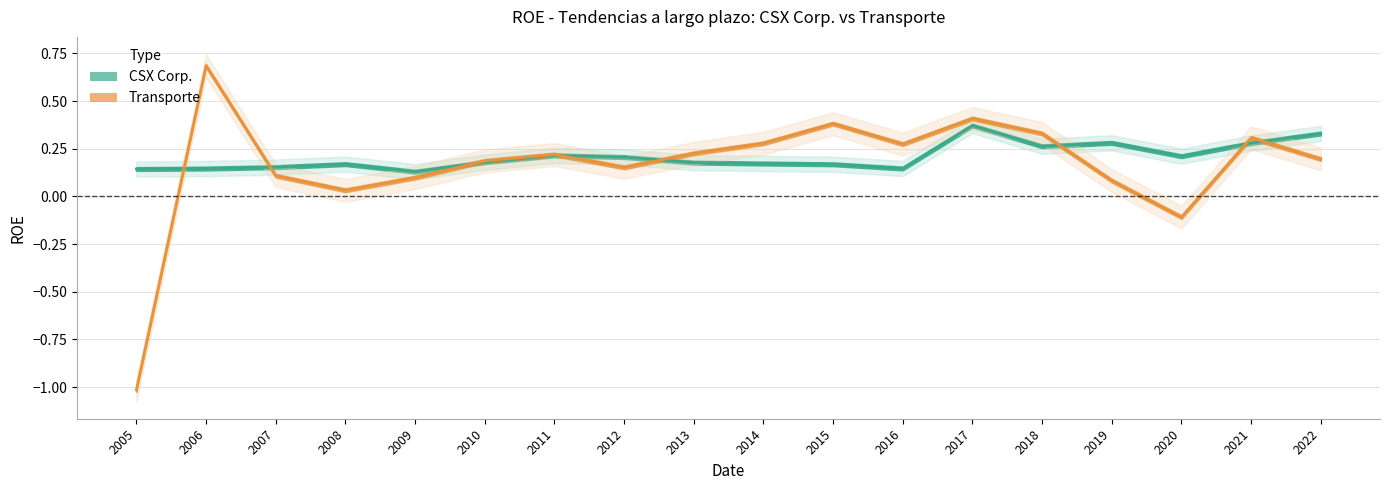

Which has a higher value, 2006 or 2010?

2010